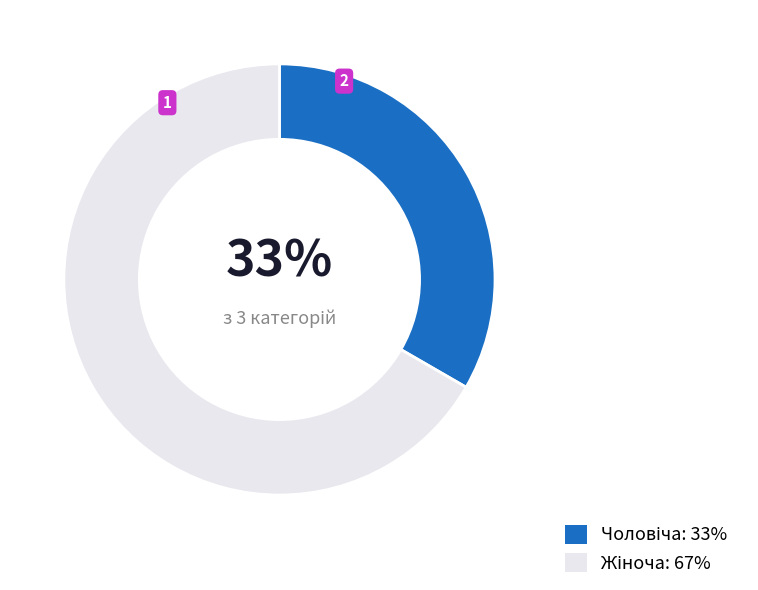

Count the number of slices in the pie.

2